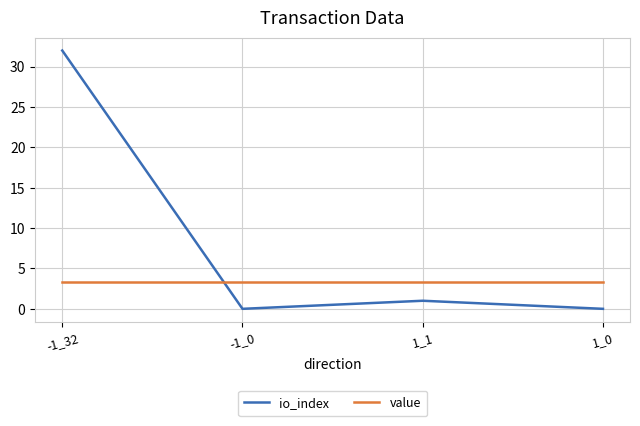

How many times do value and io_index cross each other?

1